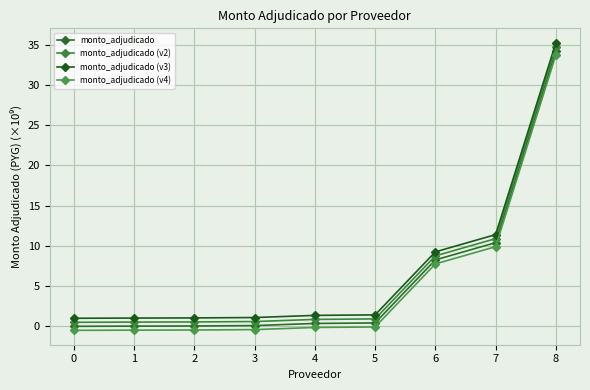

Reading left to right, what are all the values shown in this chart?

monto_adjudicado: 0.0	0.0	0.0	0.1	0.4	0.4	8.3	10.4	34.2
monto_adjudicado (v2): 0.5	0.5	0.5	0.6	0.9	0.9	8.8	10.9	34.7
monto_adjudicado (v3): 1.0	1.0	1.0	1.1	1.4	1.4	9.3	11.4	35.2
monto_adjudicado (v4): -0.5	-0.5	-0.5	-0.4	-0.1	-0.1	7.8	9.9	33.7